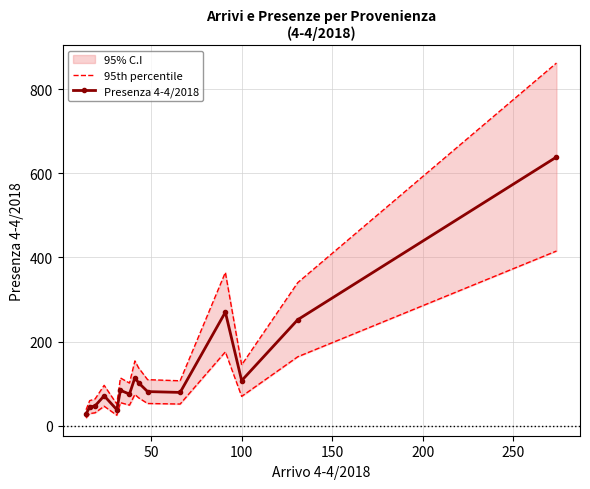

What is the maximum value for Presenza 4-4/2018?

639